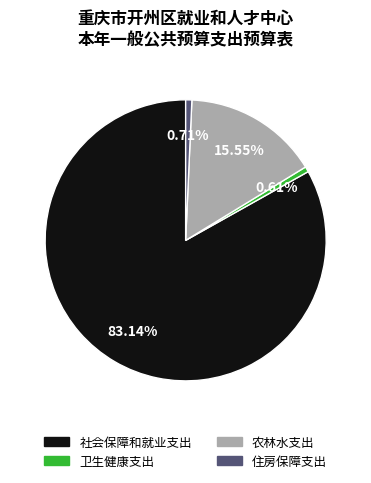

Is 社会保障和就业支出 the majority of the pie?

Yes